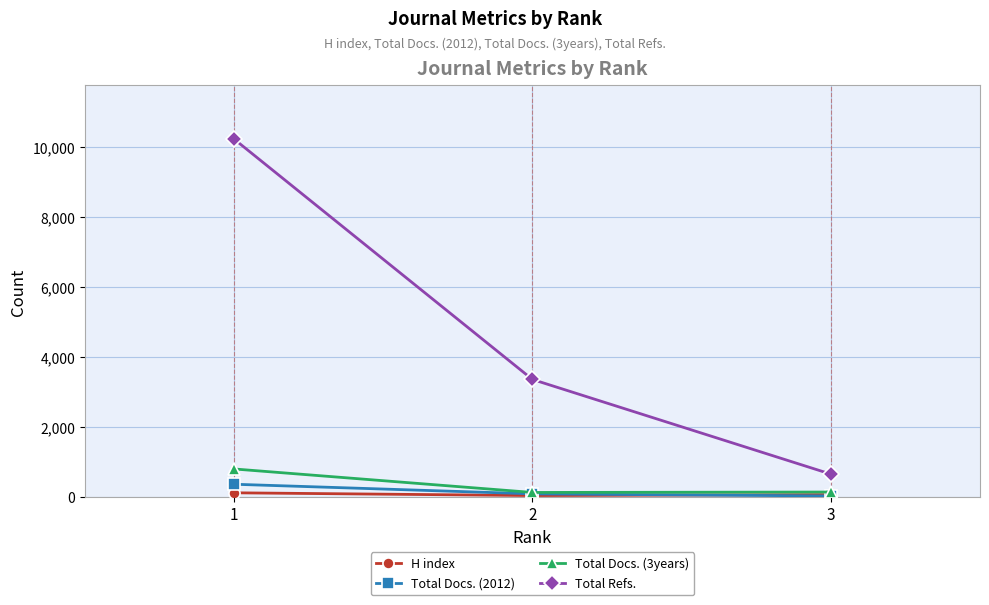

Count the Total Refs. values in the range 651 to 10234.

3